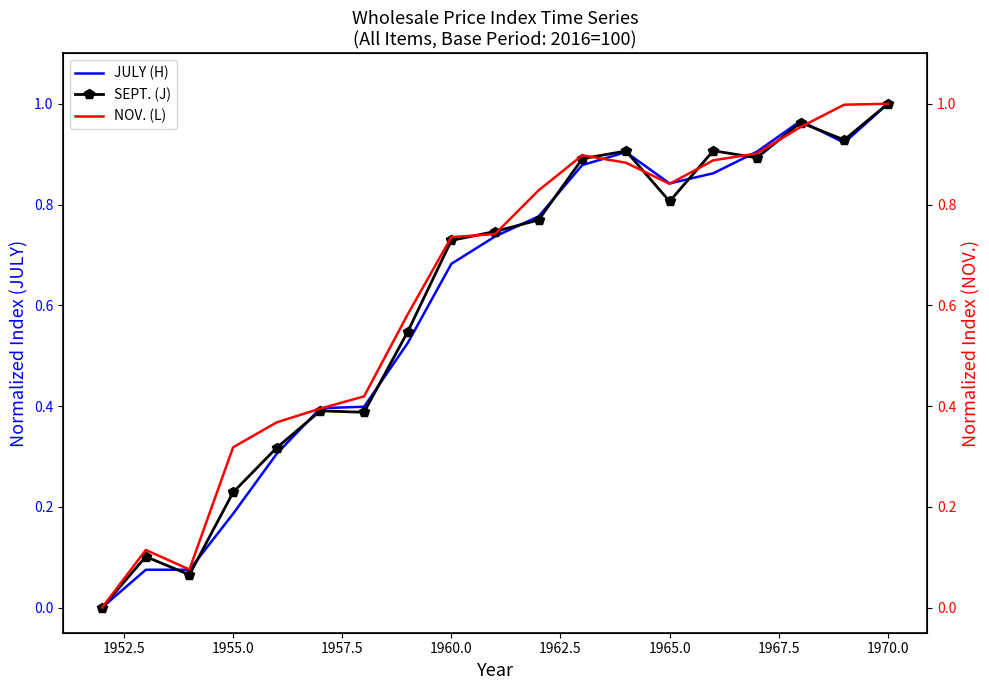

True or false: SEPT. (J) and NOV. (L) cross at least once.

True